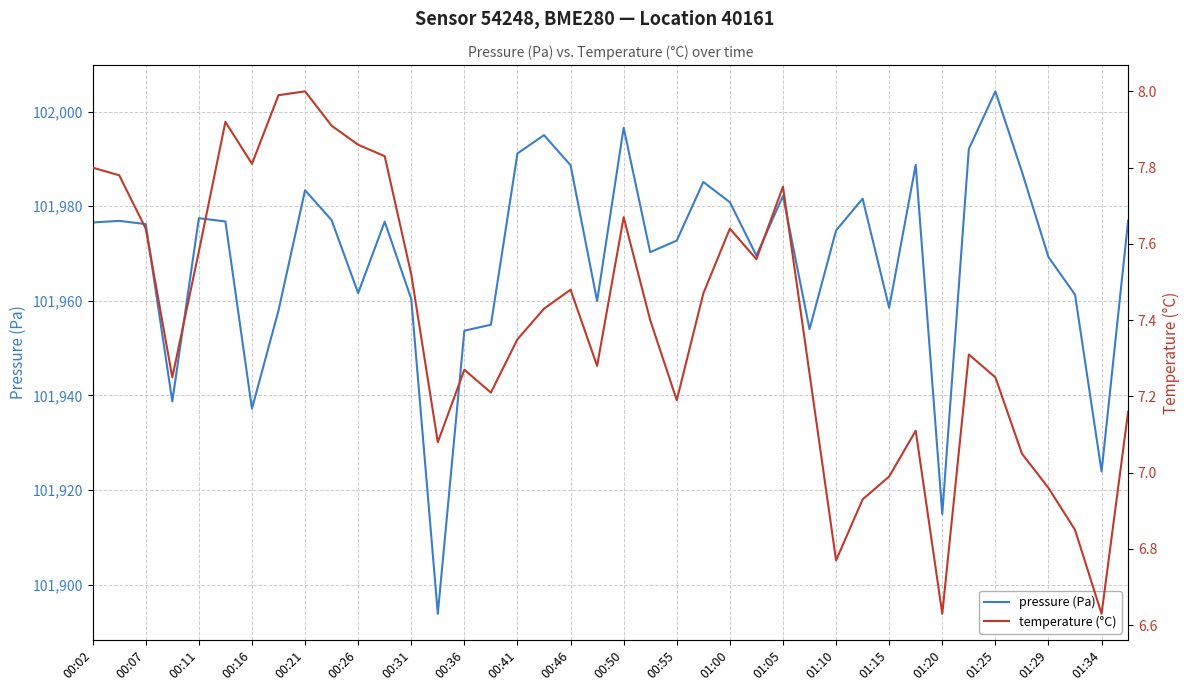

The value of pressure (Pa) at 00:02 is 64564.7. True or false?

False